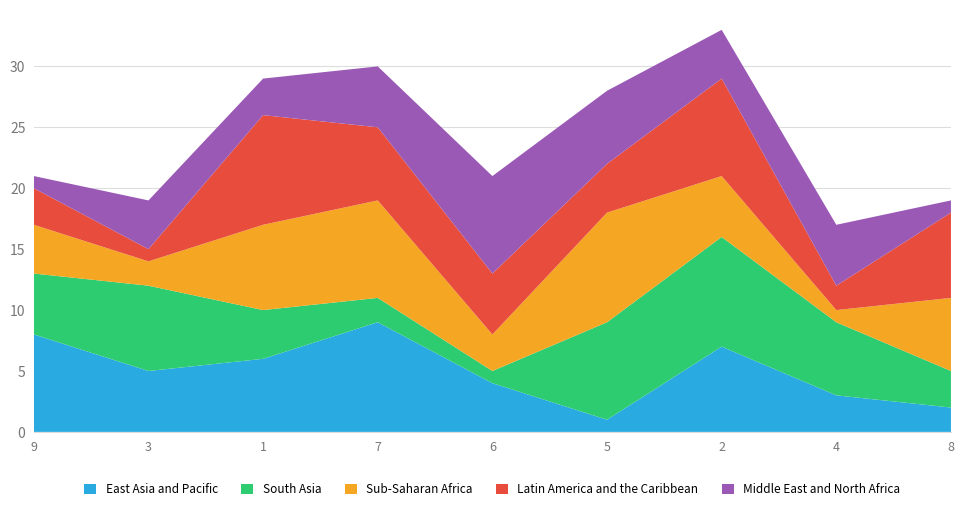

Reading left to right, list all the values displayed in this chart.

East Asia and Pacific: 8	5	6	9	4	1	7	3	2
South Asia: 5	7	4	2	1	8	9	6	3
Sub-Saharan Africa: 4	2	7	8	3	9	5	1	6
Latin America and the Caribbean: 3	1	9	6	5	4	8	2	7
Middle East and North Africa: 1	4	3	5	8	6	4	5	1